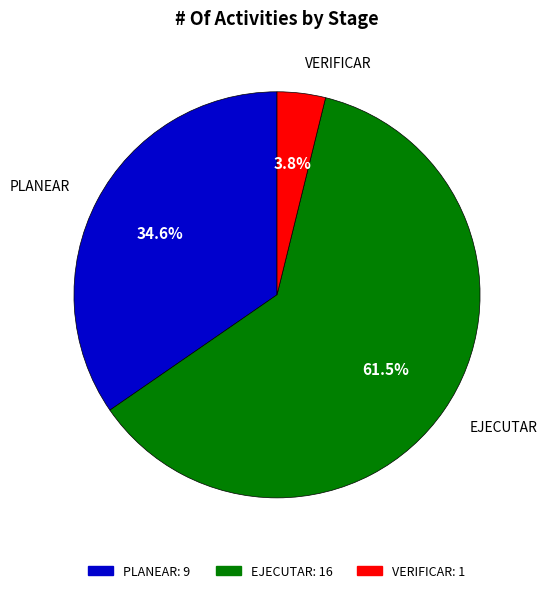

How many segments does this pie chart have?

3